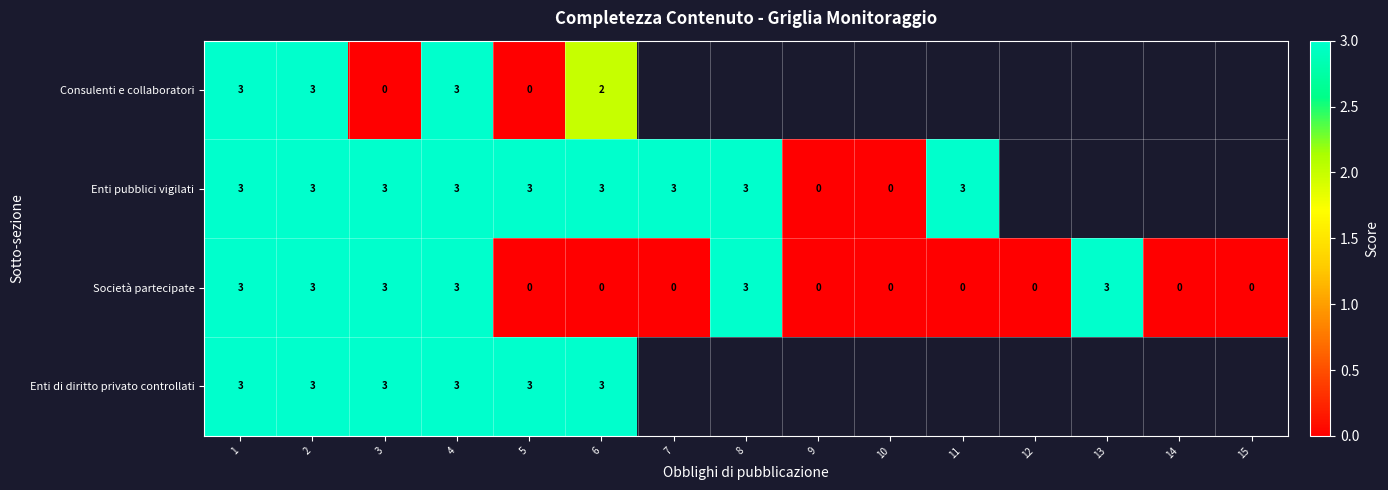

How many Società partecipate values are between 0 and 3?

15